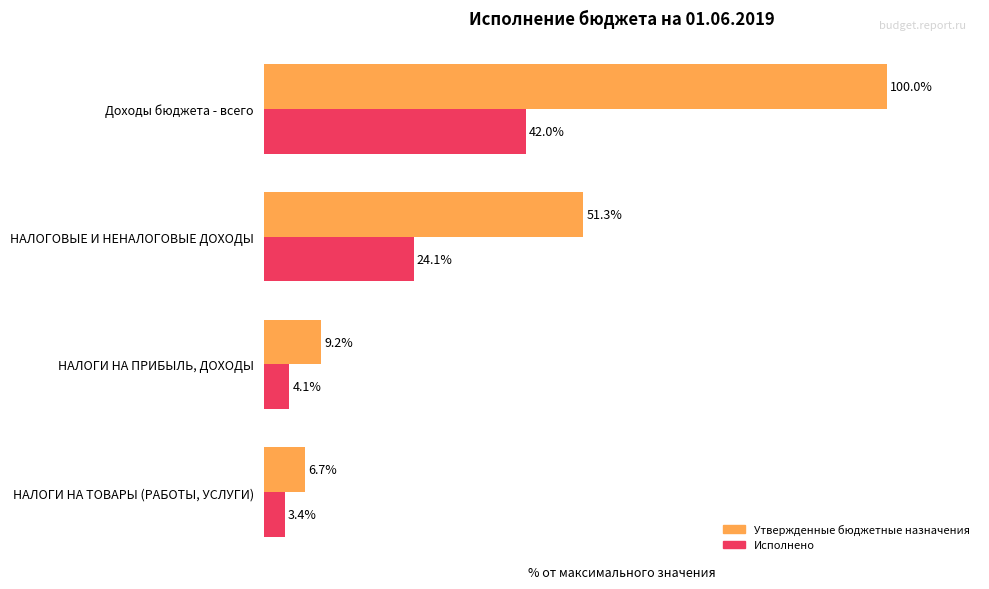

Which series has the largest total across all categories?

Утвержденные бюджетные назначения